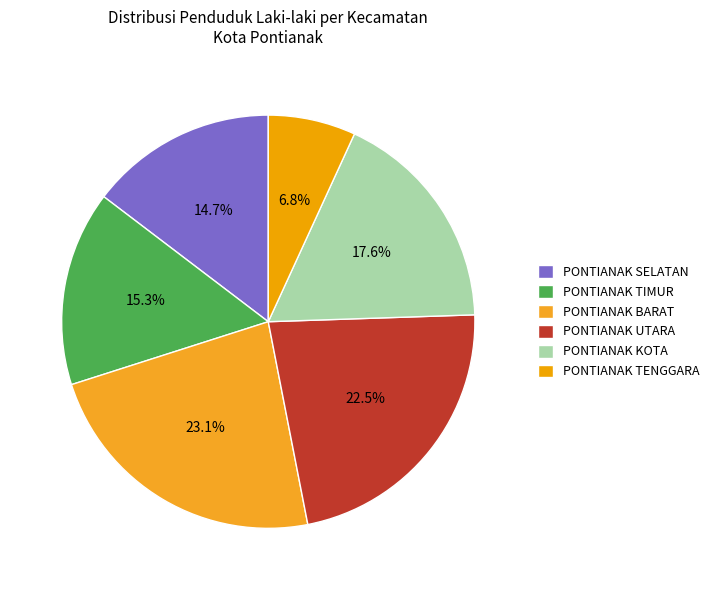

Which has a higher value, PONTIANAK UTARA or PONTIANAK BARAT?

PONTIANAK BARAT